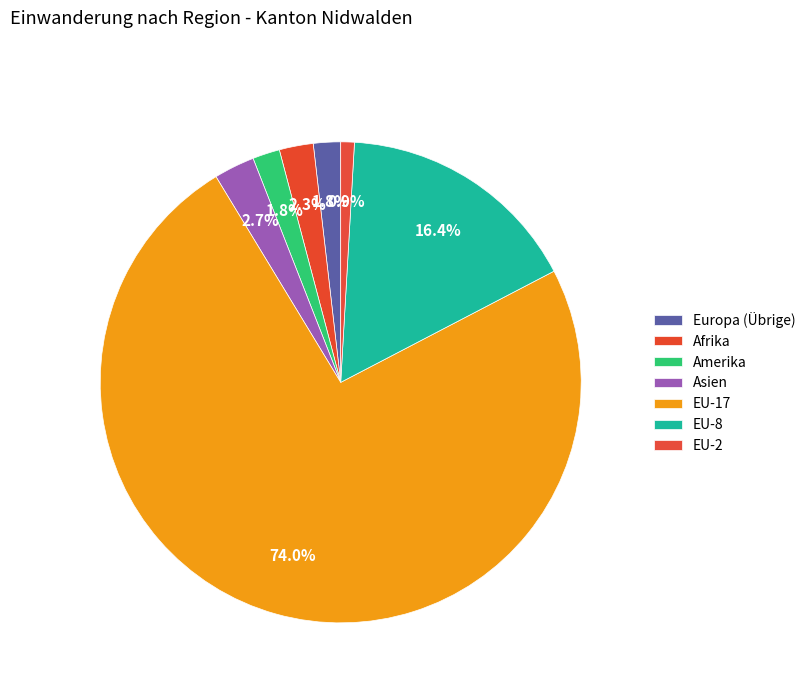

How many segments does this pie chart have?

7